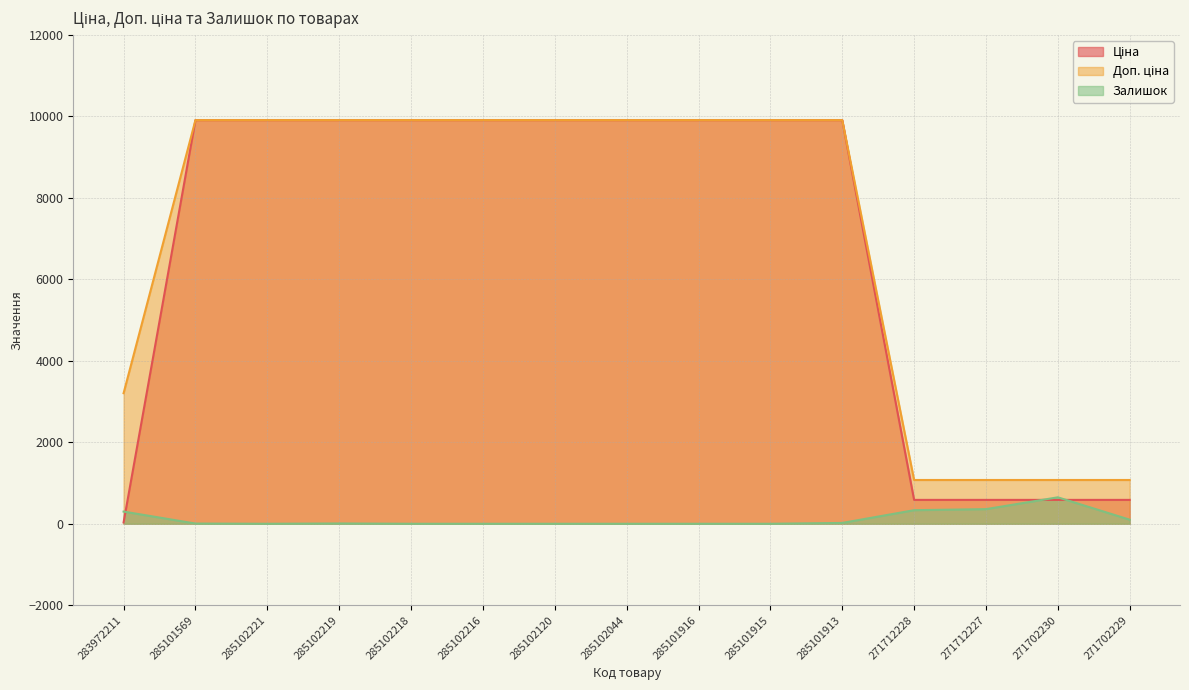

The value of Ціна at 285102218 is 9908.5. True or false?

True